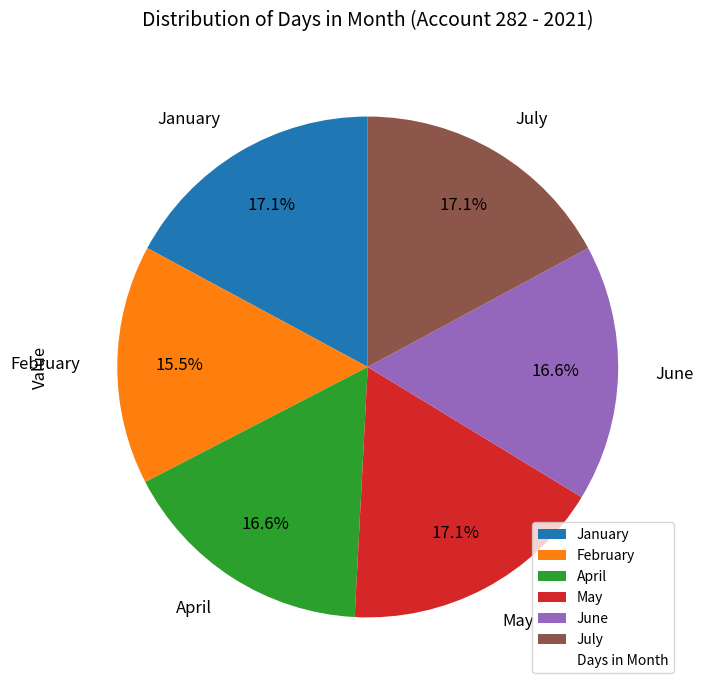

To the nearest percent, what percentage of the pie is January?

17%